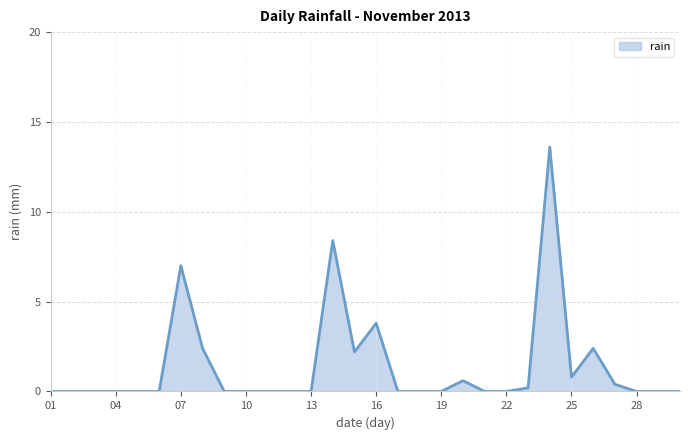

What is the difference between the maximum and minimum values?

13.6